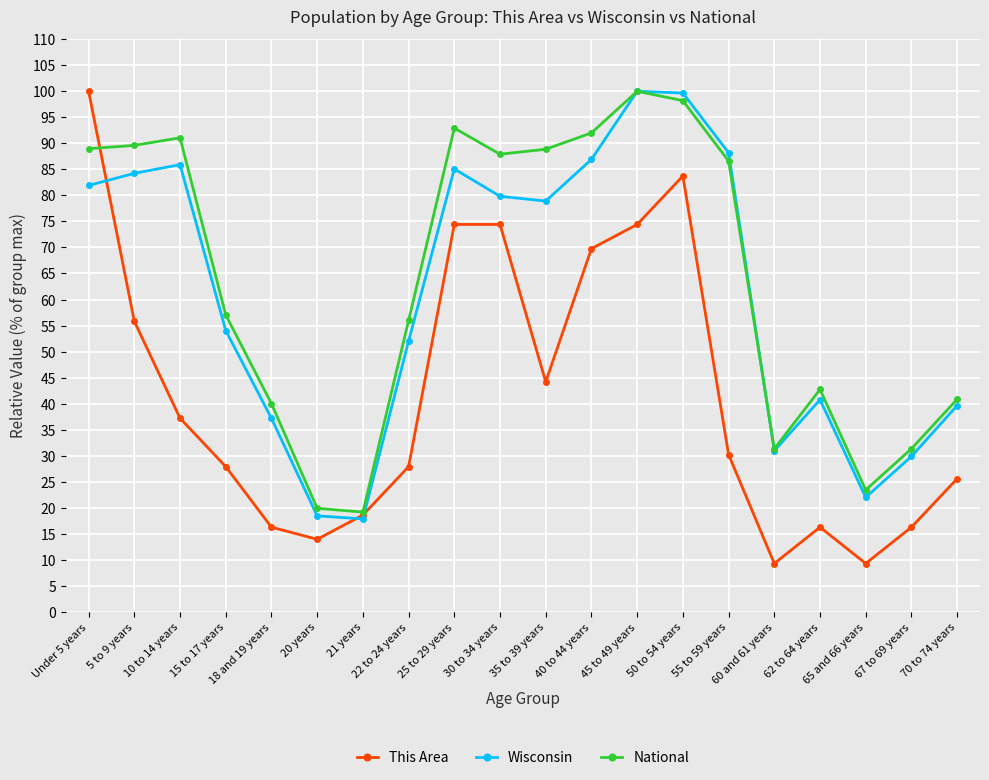

How many interior local valleys does the This Area series have?

4